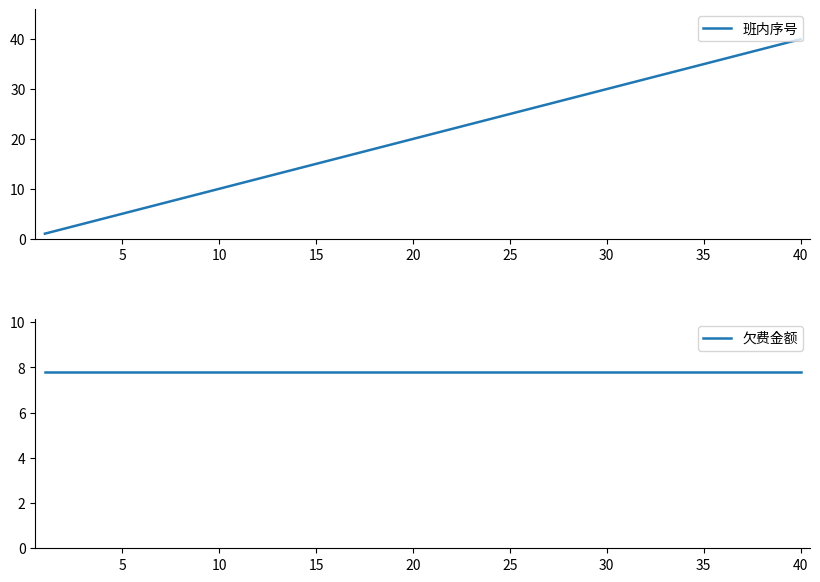

At which label does 班内序号 reach its peak?

40